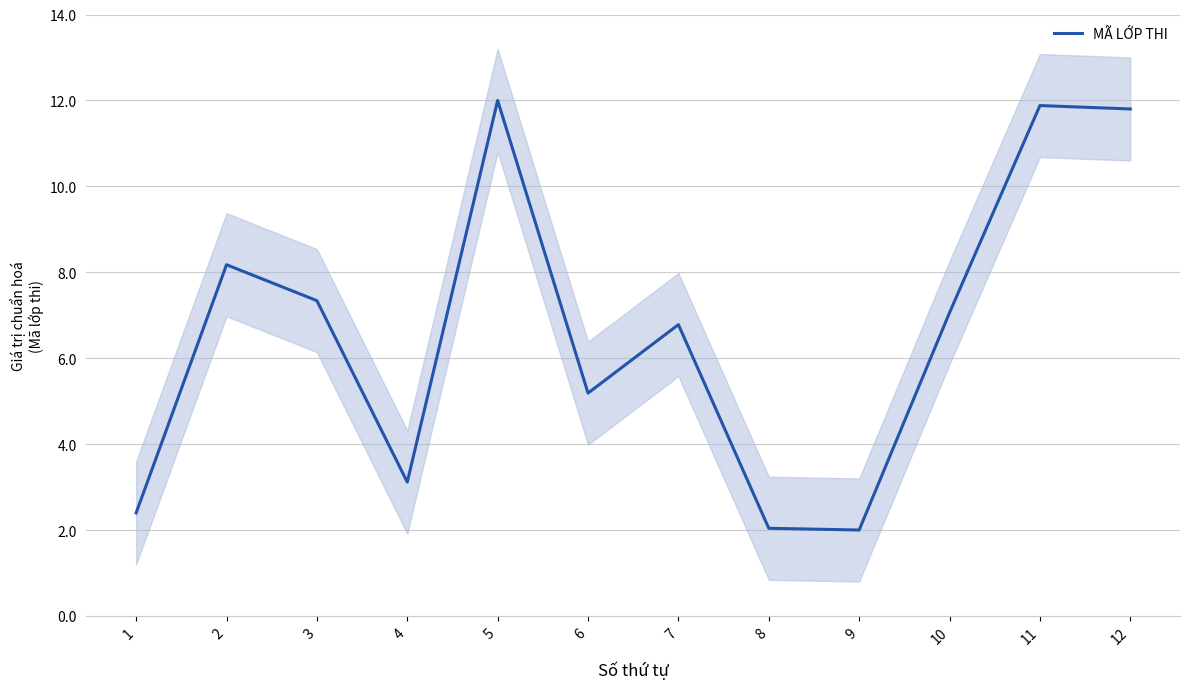

What is the change in value from 7 to 12?

+5.0